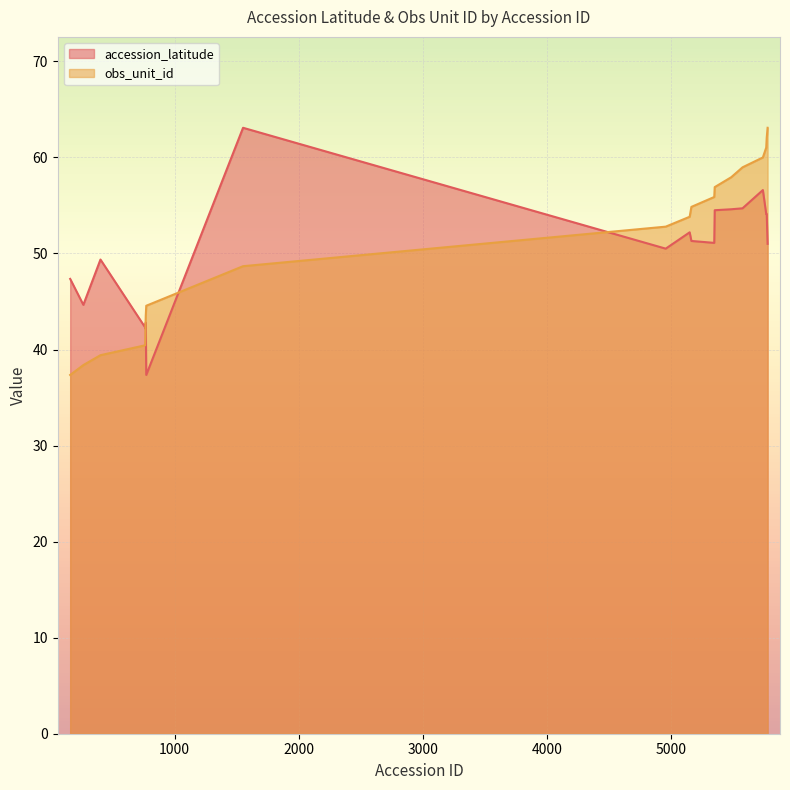

Is the value of accession_latitude at 5151 greater than the value of obs_unit_id_norm at 265?

Yes